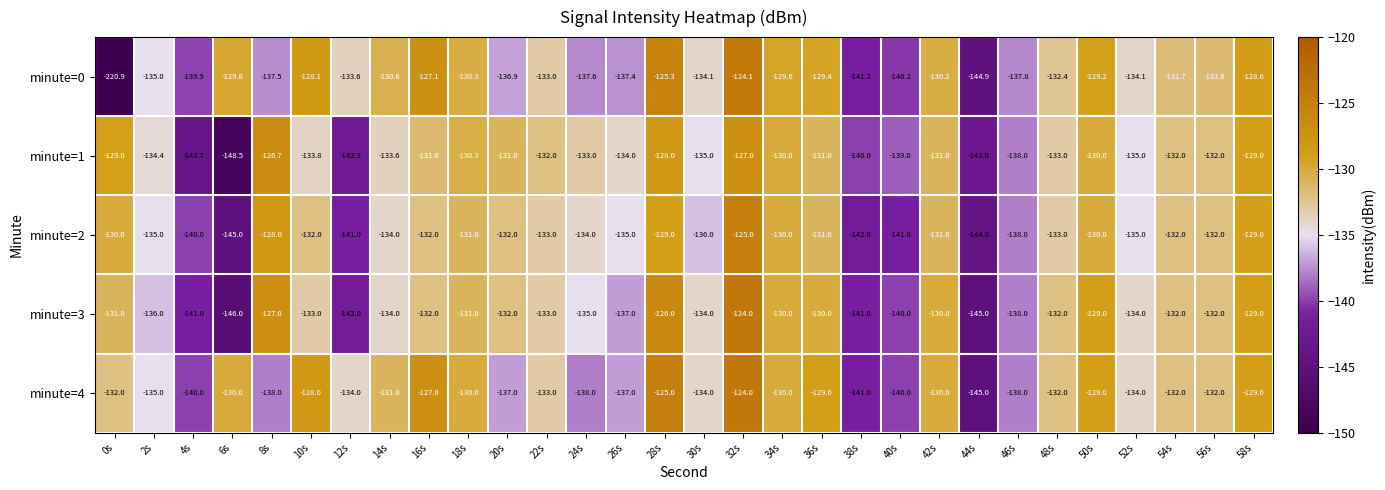

Where is minute=3 nearest to the value -135?

24s